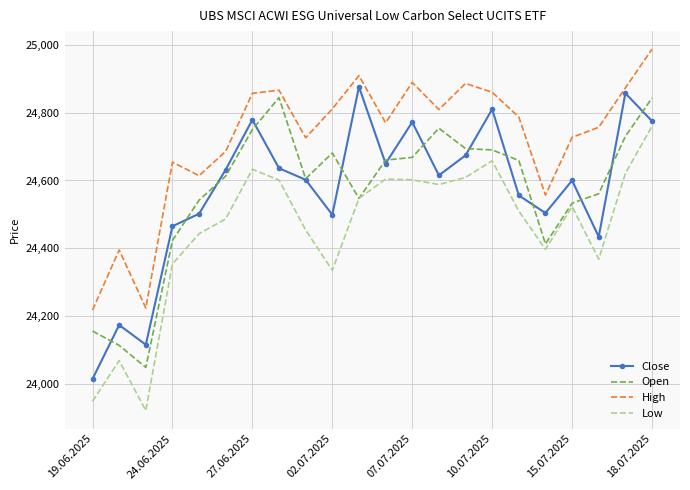

What is the highest value of the Close series?

24876